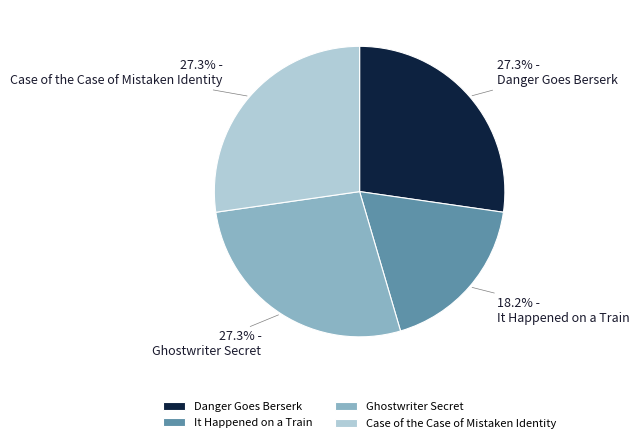

Count the number of slices in the pie.

4